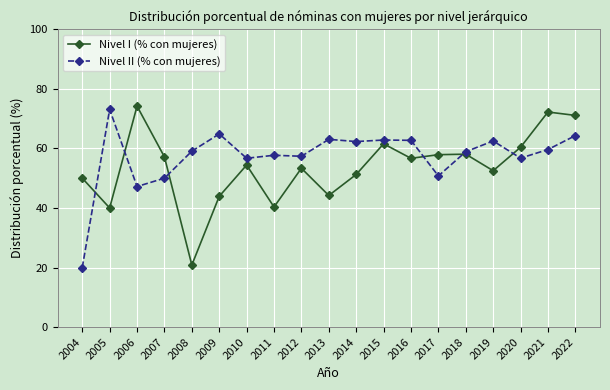

Between which two adjacent categories do Nivel II (% con mujeres) and Nivel I (% con mujeres) first intersect?

2004 and 2005